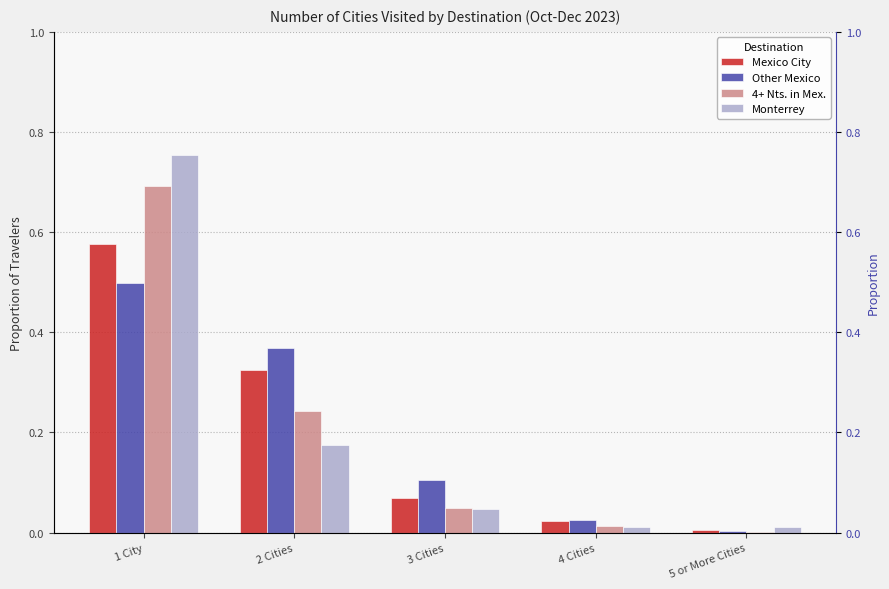

The value of 4+ Nts. in Mex. at 2 Cities is 0.2. True or false?

True